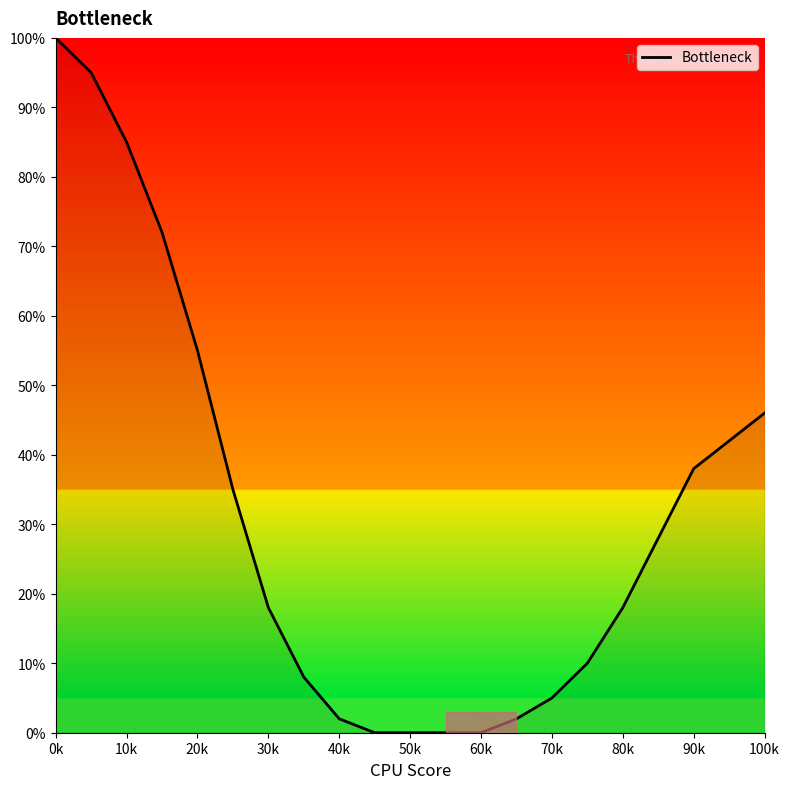

What is the maximum value shown in the chart?

100